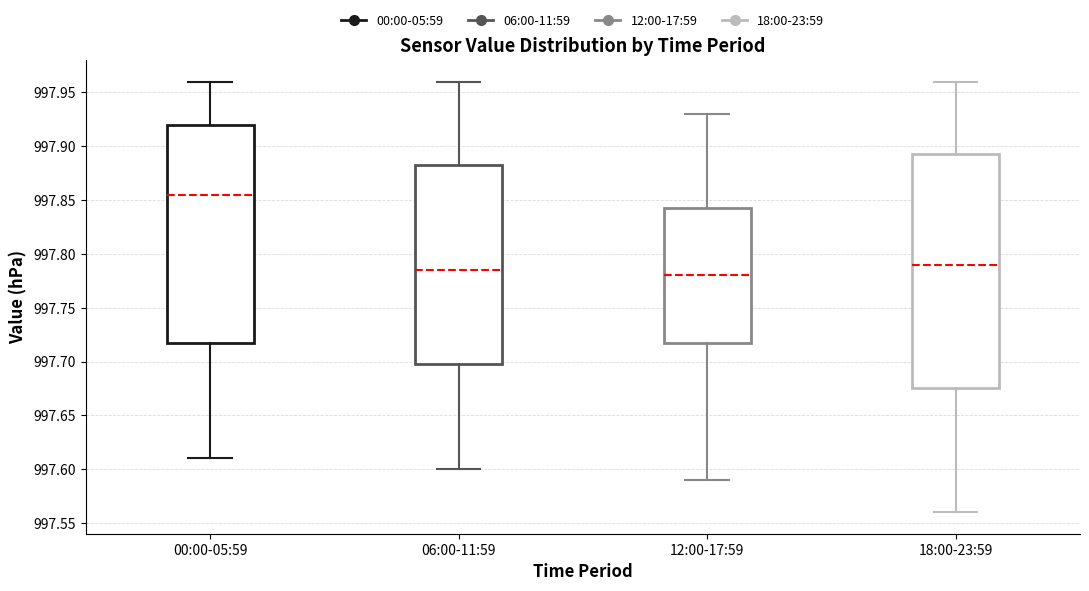

Which box's median line is the highest?

00:00-05:59